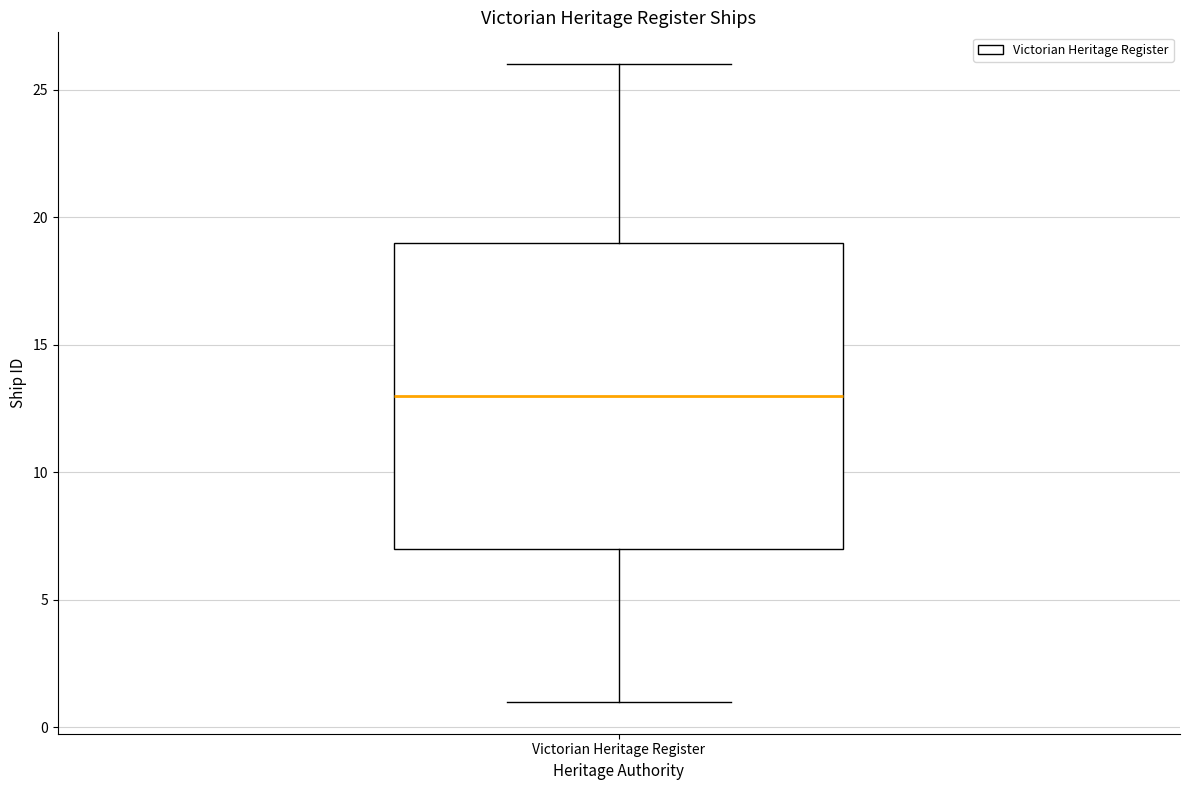

Transcribe this box plot: give where the median line is, the range the box spans, and where the two whiskers end, as read against the y-axis. The values are not printed on the chart, so give them approximately, as read against the axis.

median 13, box 7 to 19, whiskers 1 to 26